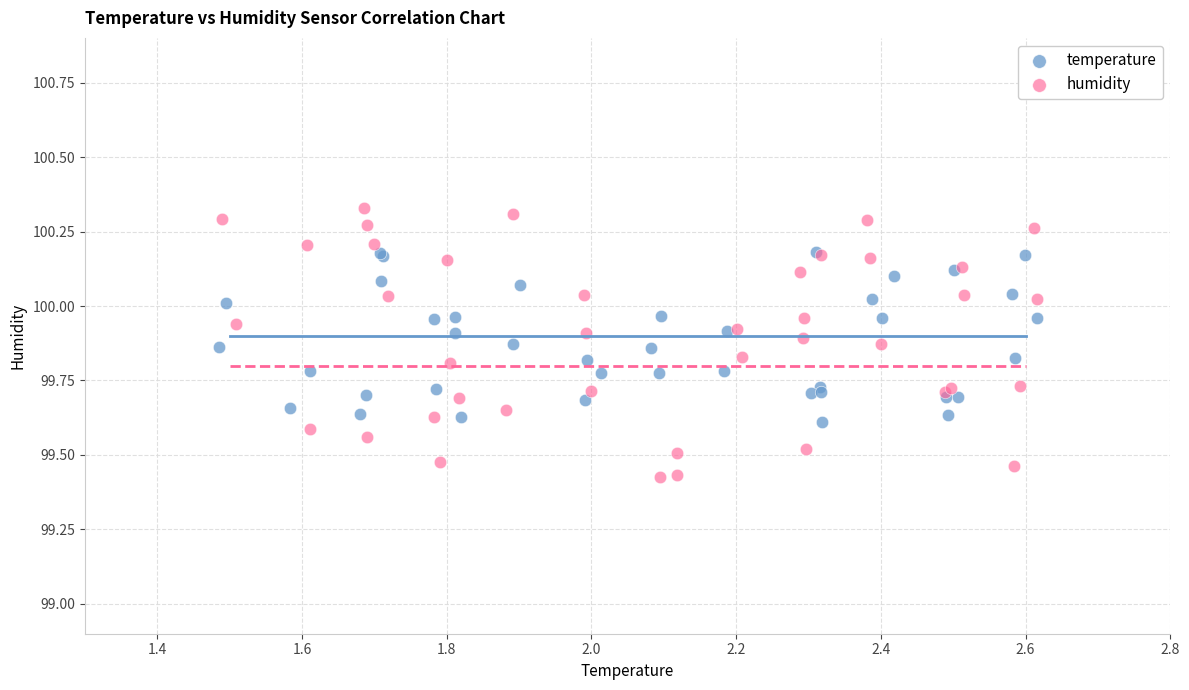

Which series has the largest Y range (max minus min)?

humidity